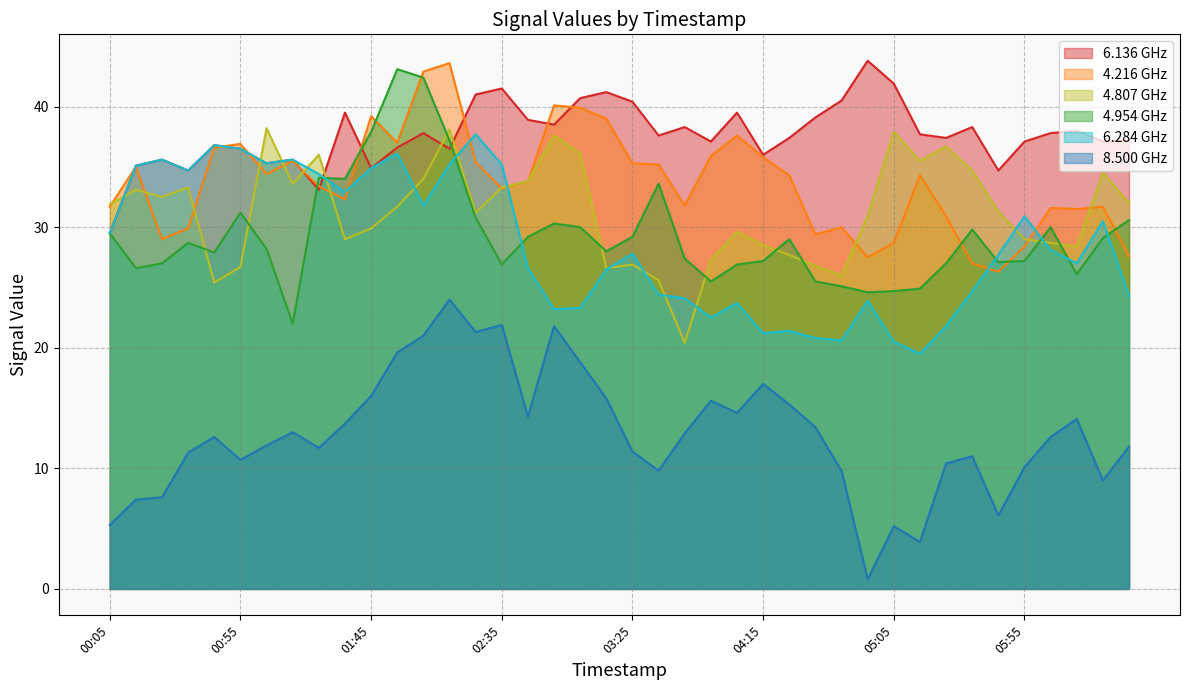

What is the minimum value shown in the chart?

0.8